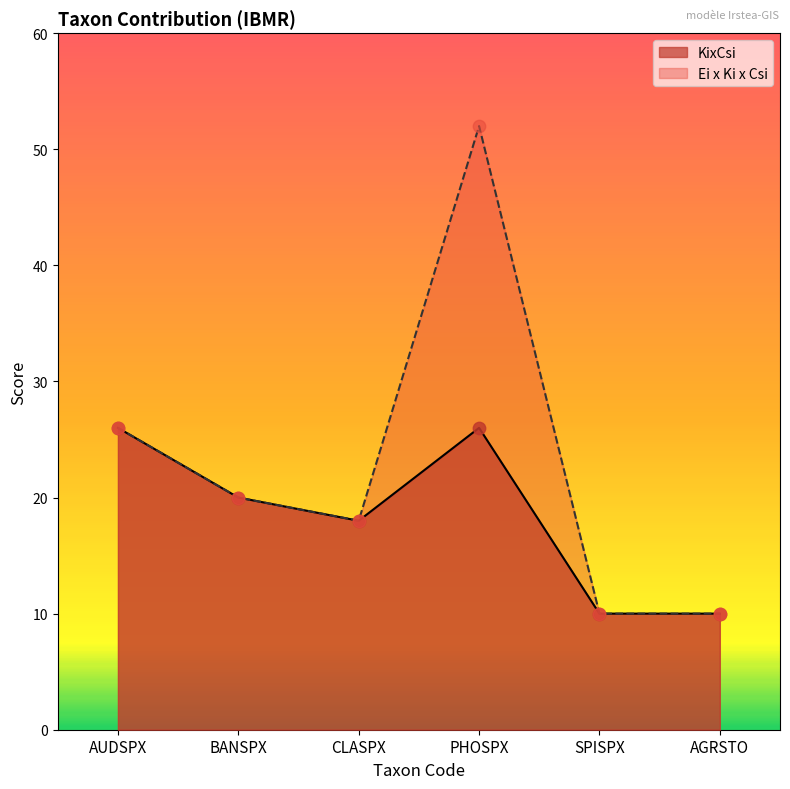

At how many categories does at least one series exceed 45?

1